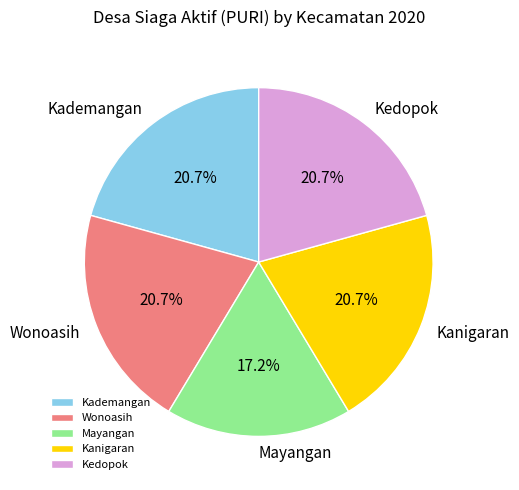

Is there a majority slice in this chart?

No